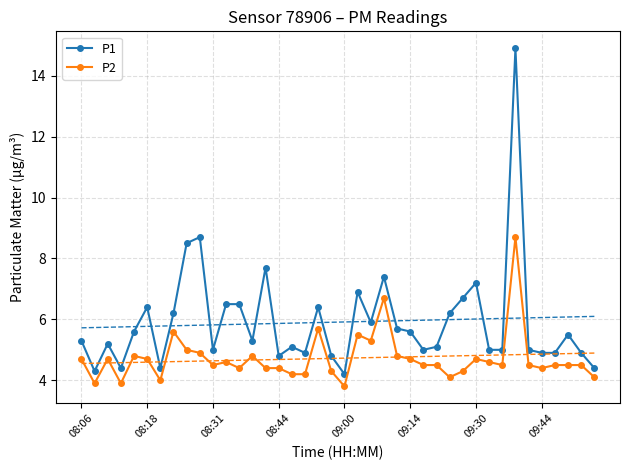

The value of P1 at 09:30 is 7.2. True or false?

True